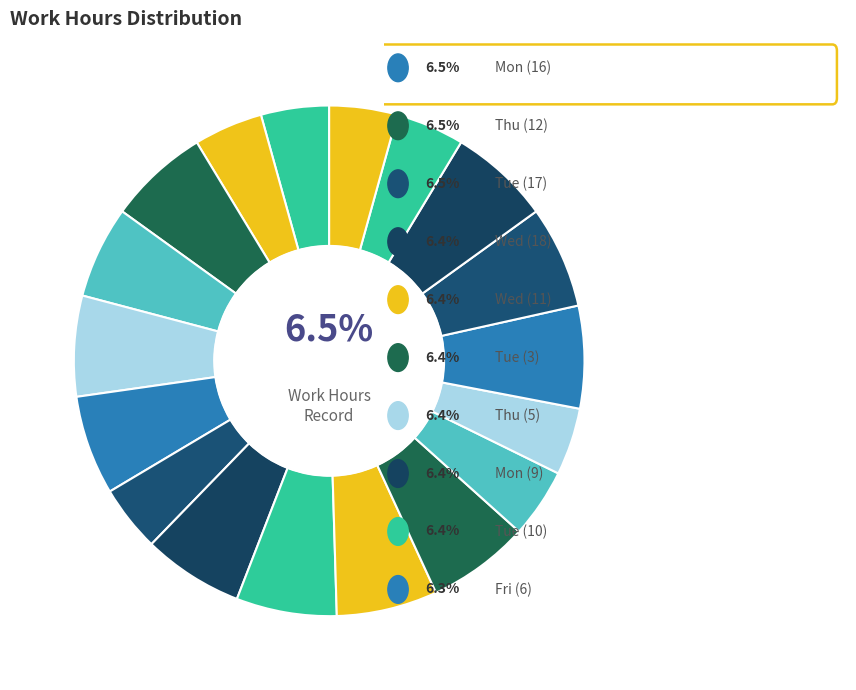

The Mon (16) slice represents 6% of the pie. True or false?

True